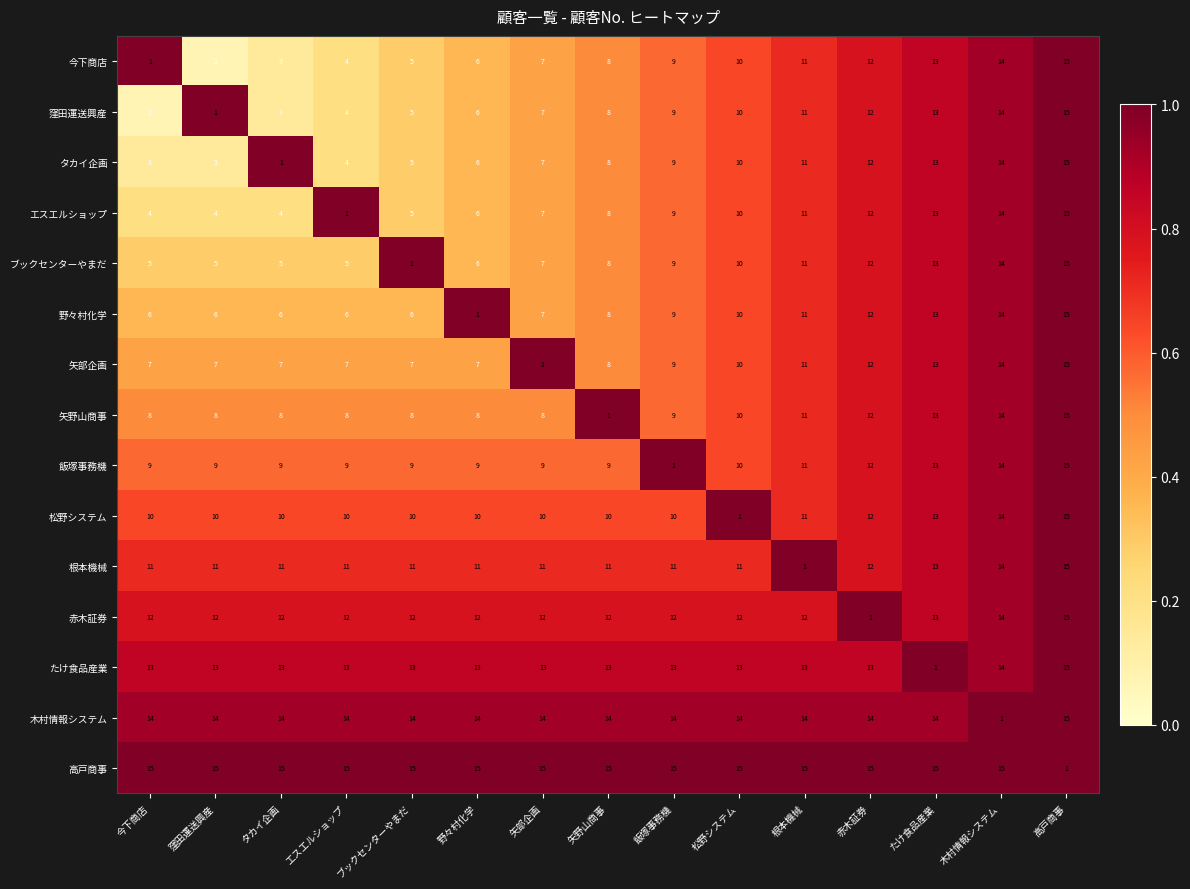

What is the difference between the maximum and minimum values in the ブックセンターやまだ series?

14